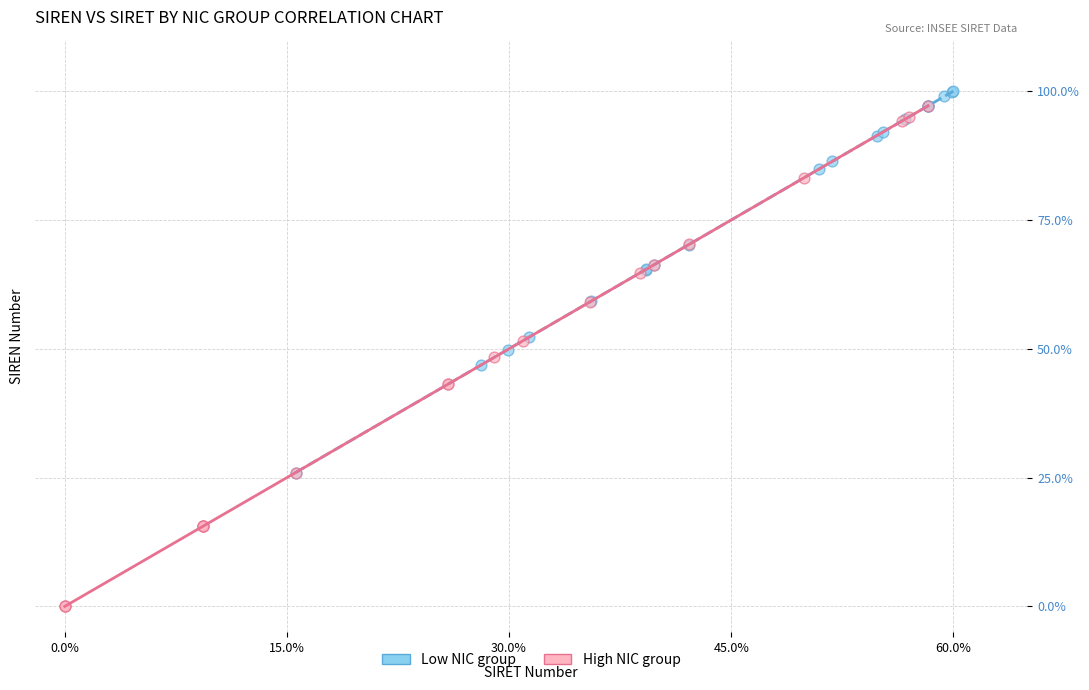

Which series contains the lowest Y value?

High NIC group